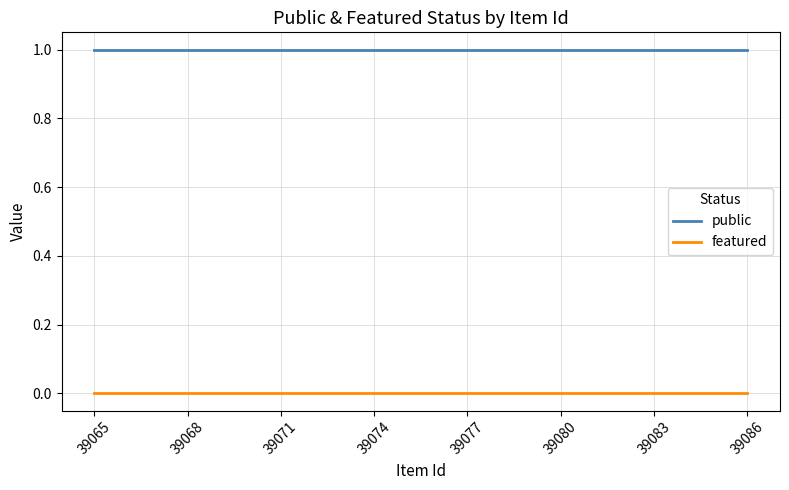

True or false: featured and public intersect in this chart.

False